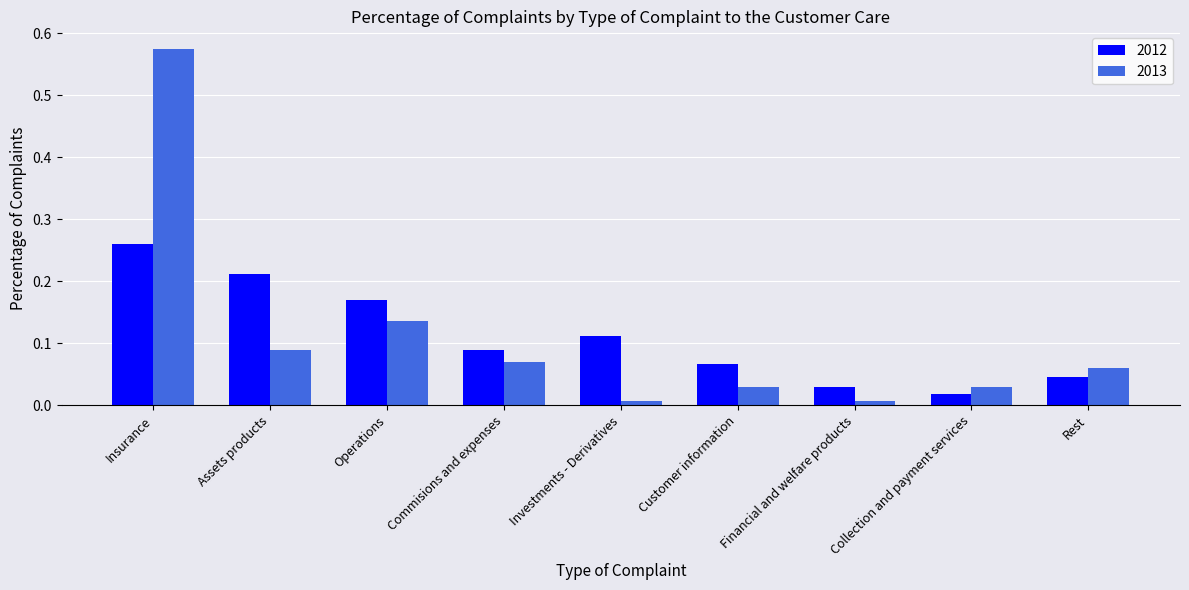

What is the sum of all 2013 values?

1.0